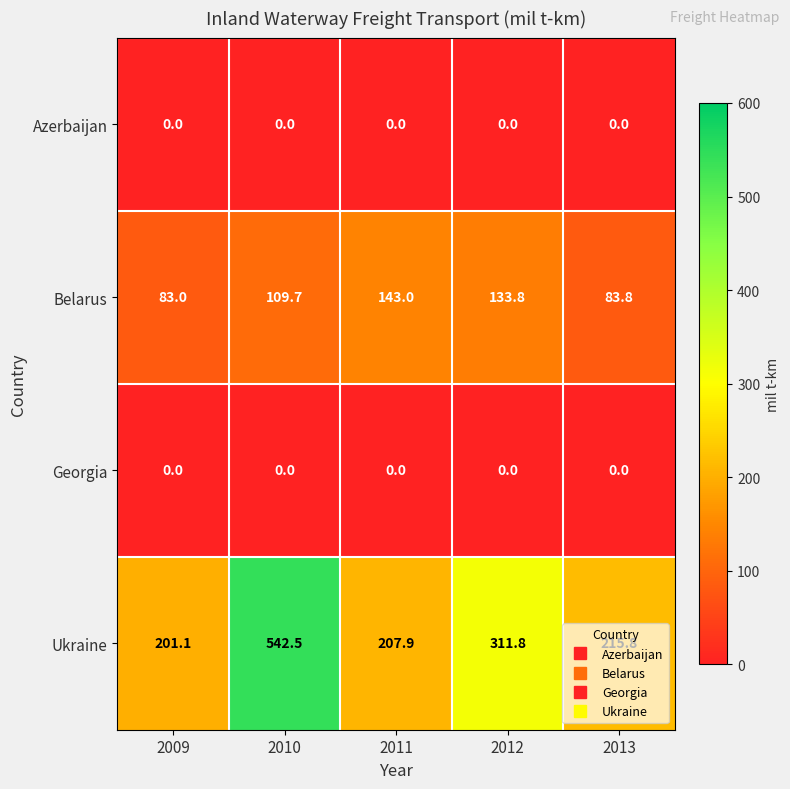

What is the greatest value displayed?

542.5